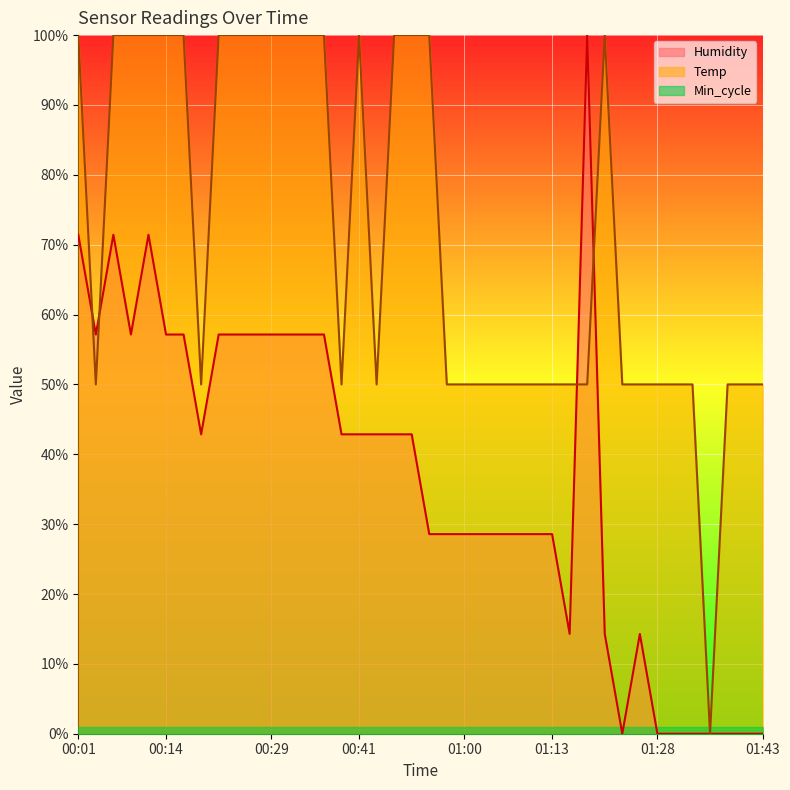

What is the label of the 19th point from the left?

00:49